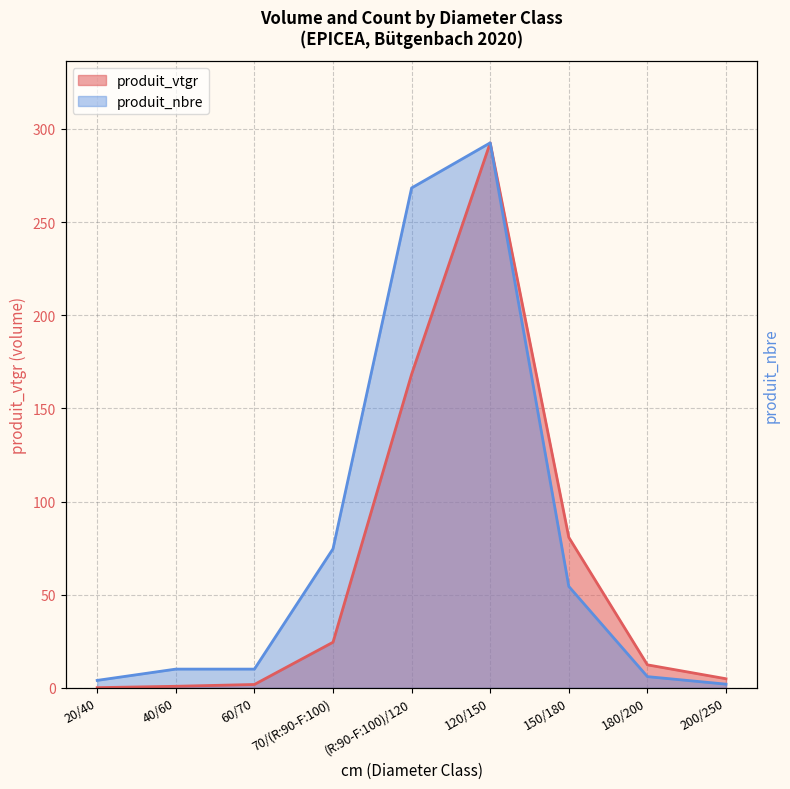

How many data points does each series have?

9